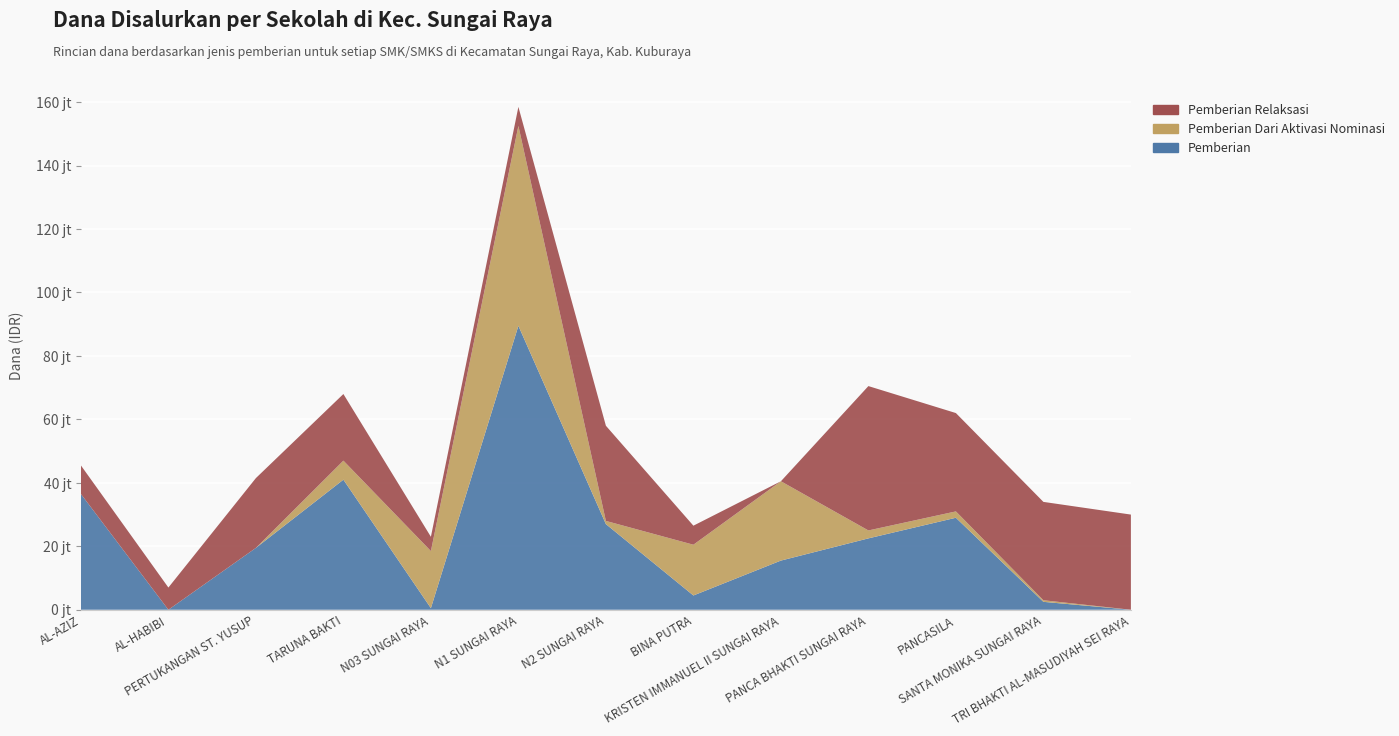

Reading right to left, extract all data points from this chart.

Pemberian: SMKS TRI BHAKTI AL-MASUDIYAH SEI RAYA=0	SMKS SANTA MONIKA SUNGAI RAYA=2500000	SMKS PANCASILA=29000000	SMKS PANCA BHAKTI SUNGAI RAYA=22500000	SMKS KRISTEN IMMANUEL II SUNGAI RAYA=15500000	SMKS BINA PUTRA=4500000	SMKN 2 SUNGAI RAYA=27000000	SMKN 1 SUNGAI RAYA=89500000	SMKN 03 SUNGAI RAYA=500000	SMK TARUNA BAKTI=41000000	SMK PERTUKANGAN ST. YUSUP=19500000	SMK AL-HABIBI=0	SMK AL-AZIZ=36500000
Pemberian Dari Aktivasi Nominasi: SMKS TRI BHAKTI AL-MASUDIYAH SEI RAYA=0	SMKS SANTA MONIKA SUNGAI RAYA=500000	SMKS PANCASILA=2000000	SMKS PANCA BHAKTI SUNGAI RAYA=2500000	SMKS KRISTEN IMMANUEL II SUNGAI RAYA=25000000	SMKS BINA PUTRA=16000000	SMKN 2 SUNGAI RAYA=1000000	SMKN 1 SUNGAI RAYA=63000000	SMKN 03 SUNGAI RAYA=18000000	SMK TARUNA BAKTI=6000000	SMK PERTUKANGAN ST. YUSUP=0	SMK AL-HABIBI=0	SMK AL-AZIZ=0
Pemberian Relaksasi: SMKS TRI BHAKTI AL-MASUDIYAH SEI RAYA=30000000	SMKS SANTA MONIKA SUNGAI RAYA=31000000	SMKS PANCASILA=31000000	SMKS PANCA BHAKTI SUNGAI RAYA=45500000	SMKS KRISTEN IMMANUEL II SUNGAI RAYA=0	SMKS BINA PUTRA=6000000	SMKN 2 SUNGAI RAYA=30000000	SMKN 1 SUNGAI RAYA=6000000	SMKN 03 SUNGAI RAYA=4500000	SMK TARUNA BAKTI=21000000	SMK PERTUKANGAN ST. YUSUP=22000000	SMK AL-HABIBI=7000000	SMK AL-AZIZ=9000000